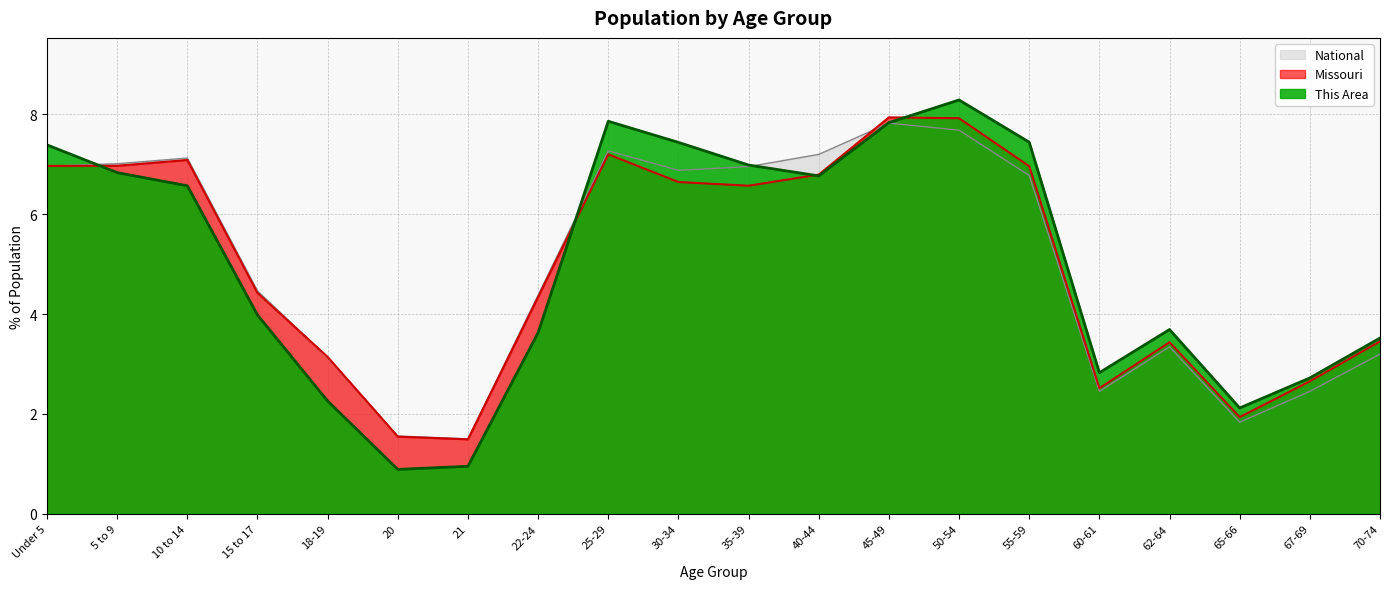

Where is the first local maximum for National?

10 to 14